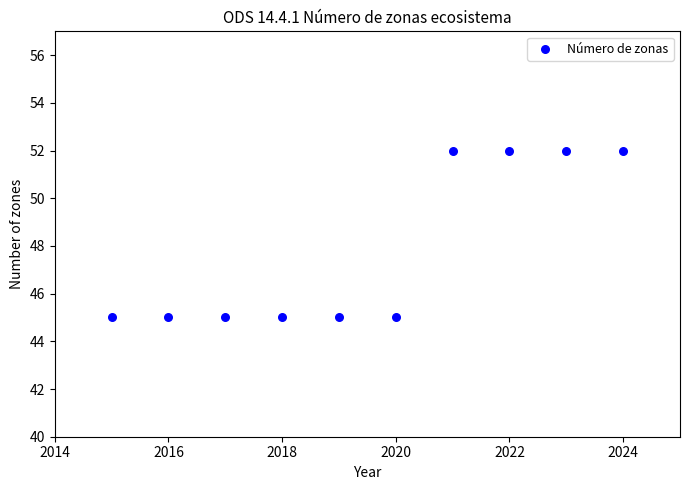

What is the average X value?

2020